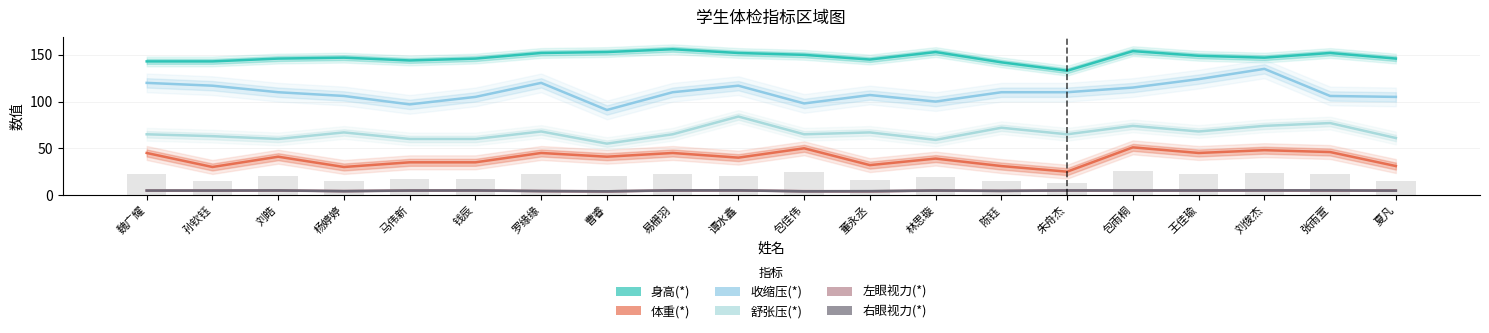

How many bars are there in each group?

6